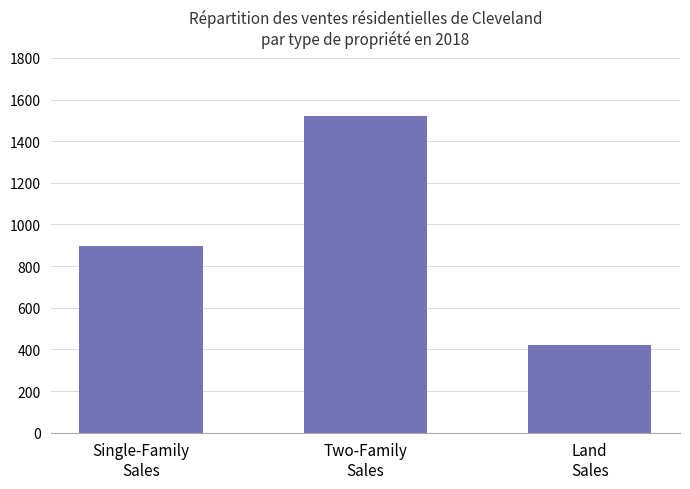

How many categories are shown in the chart?

3